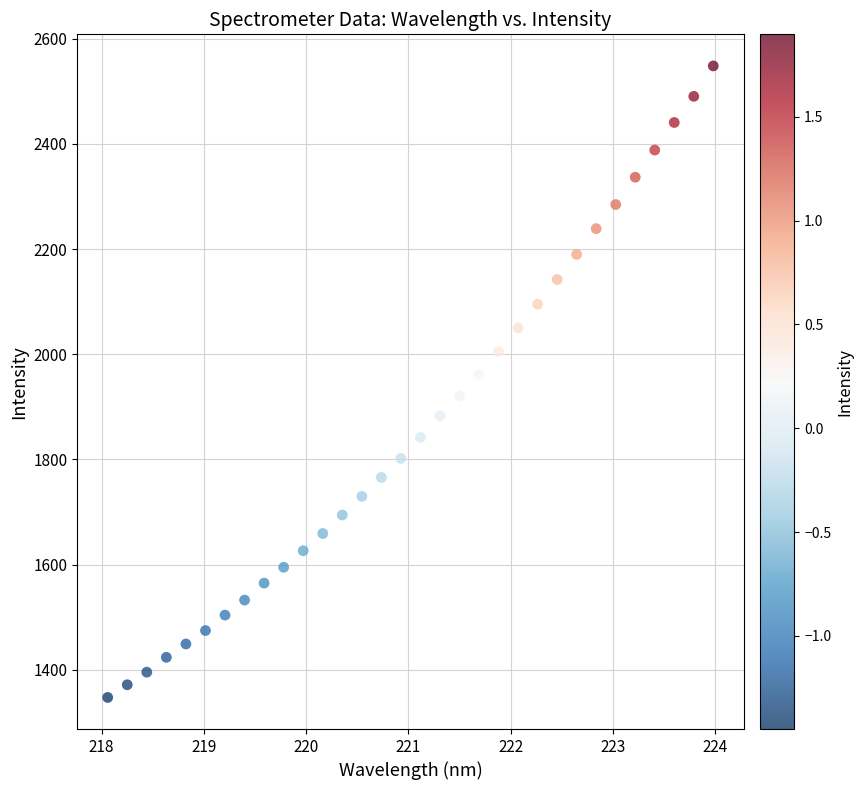

What is the range of Y values (max minus min)?

1201.3